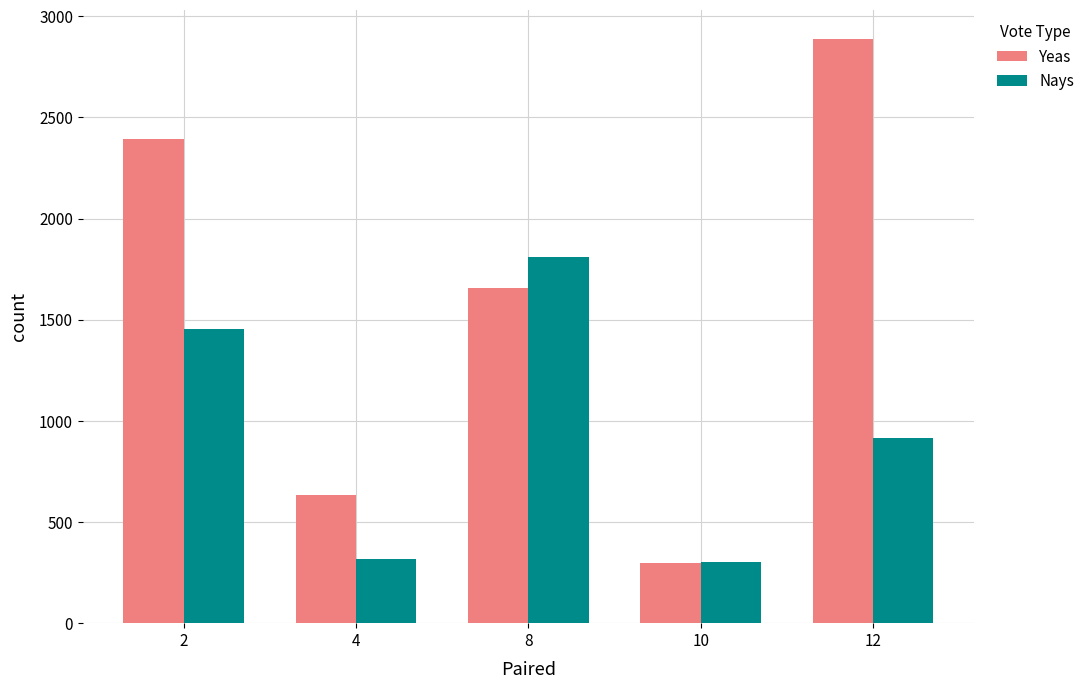

Rank the series at 8 from lowest to highest value.

Yeas, Nays